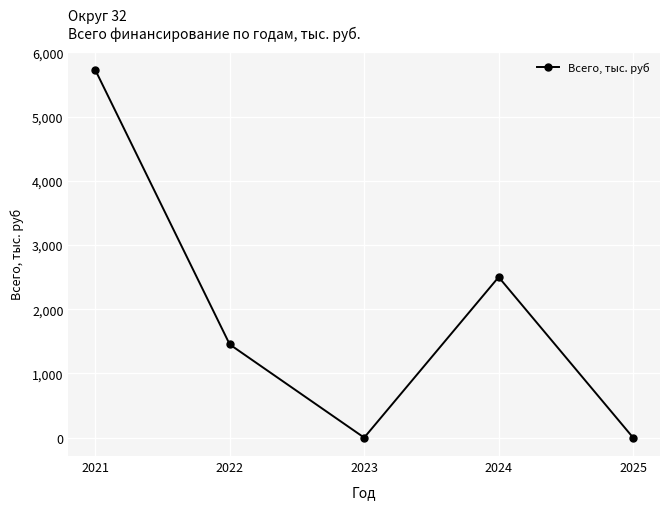

Where is the data nearest to the value 2863?

2024